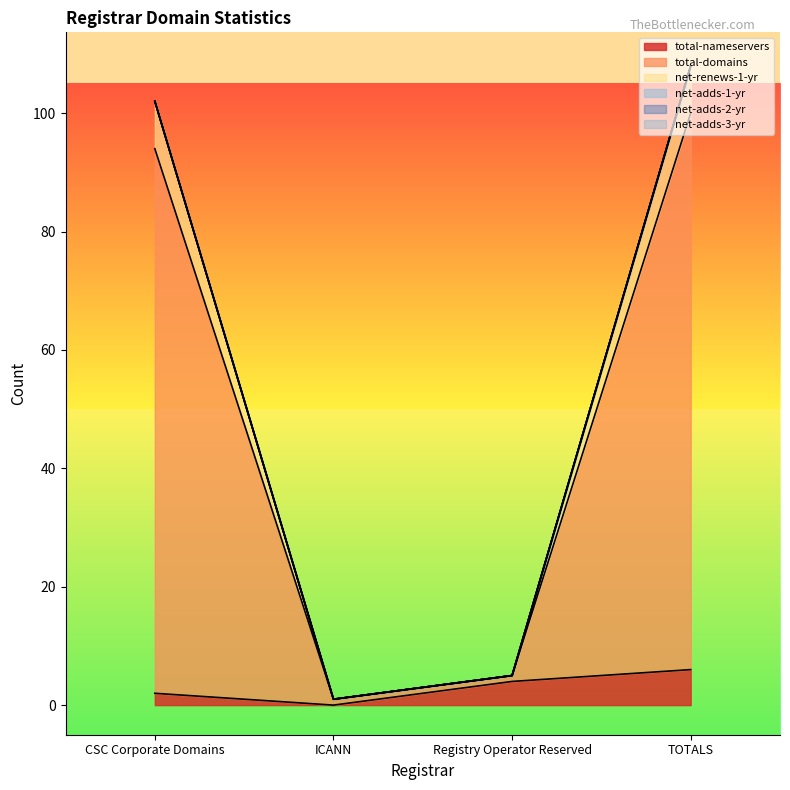

At how many categories does at least one series exceed 86?

2